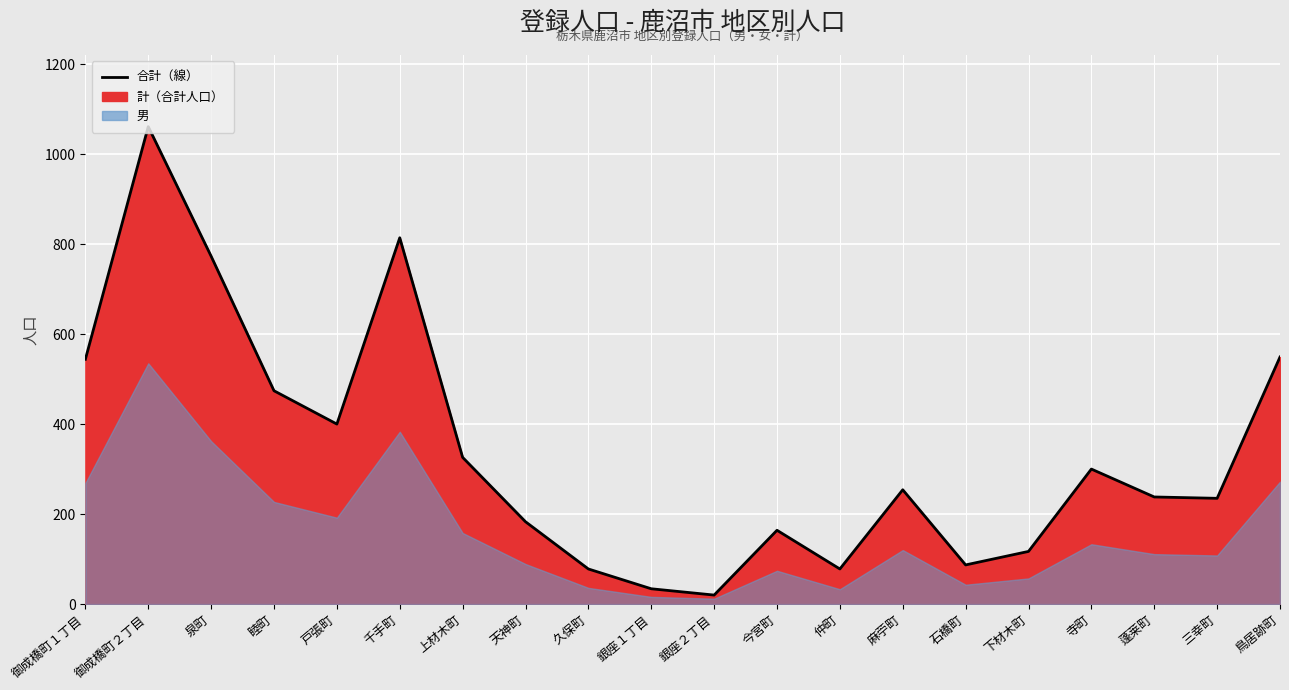

True or false: there are more than 2 points higher than both neighbors.

True